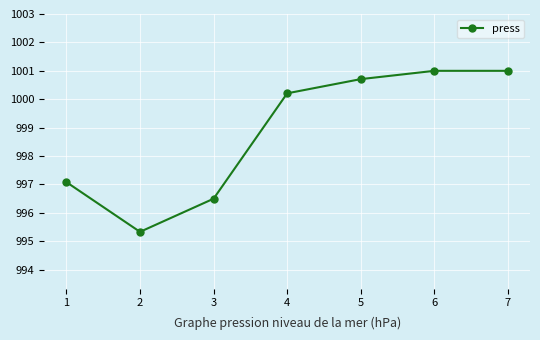

What is the maximum value shown in the chart?

1001.0